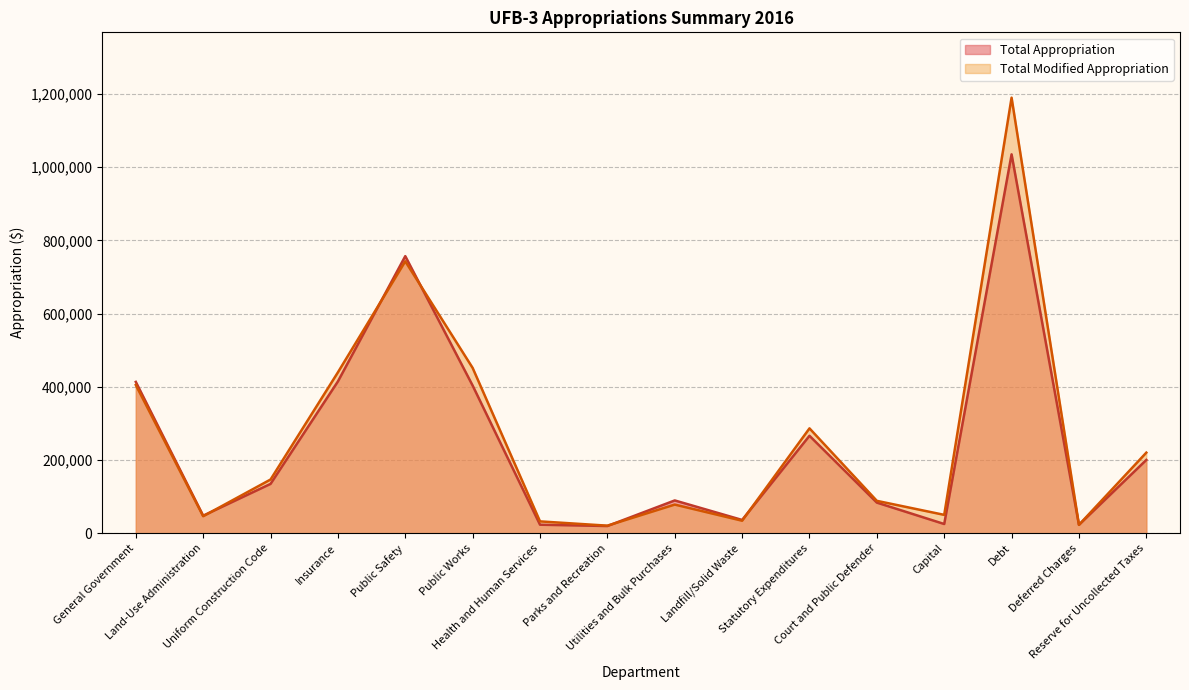

The value of Total Appropriation at Land-Use Administration is 84713. True or false?

False